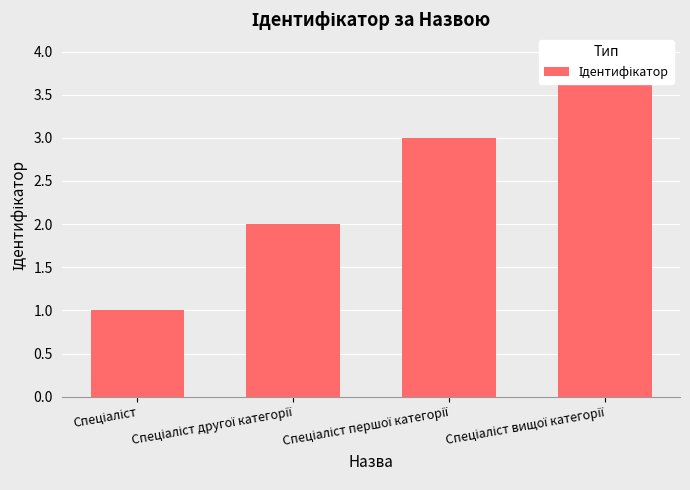

Count the values in the range 2 to 4.

3